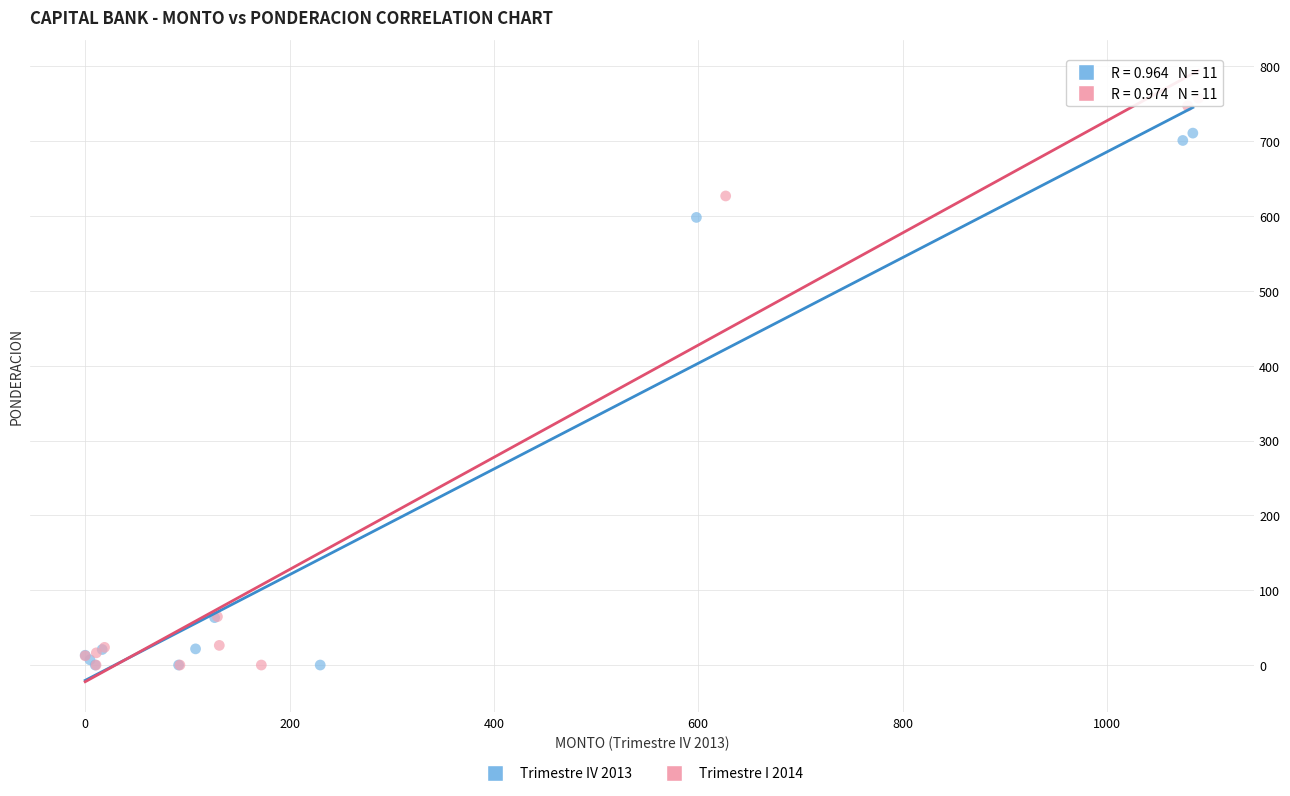

Which series has the widest spread of Y values?

Trimestre I 2014